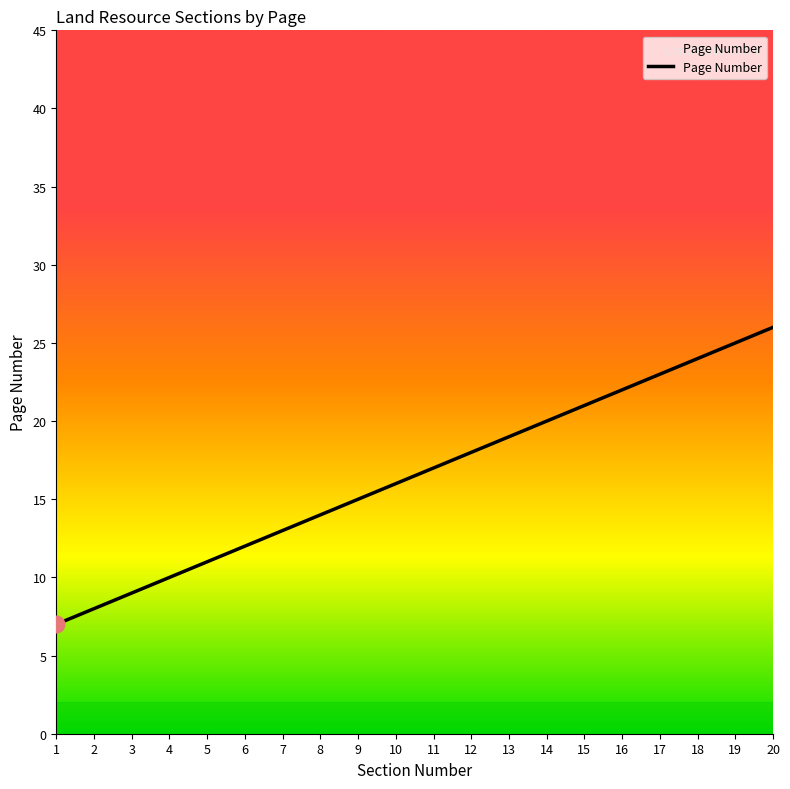

How many lines are shown in the chart?

1